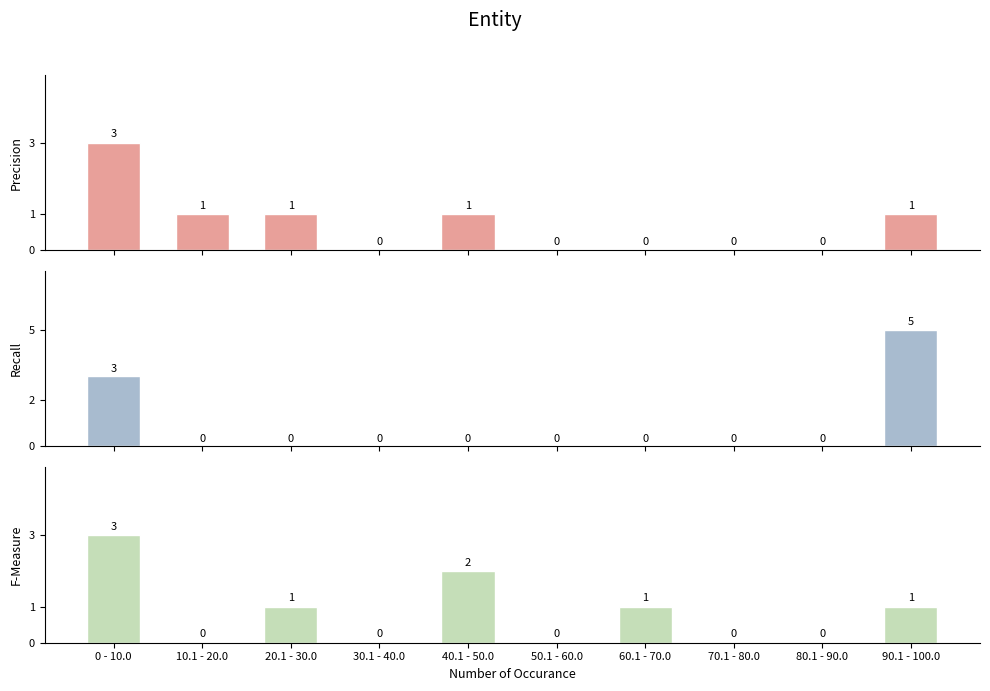

At which category does the chart reach its minimum across all series?

30.1 - 40.0